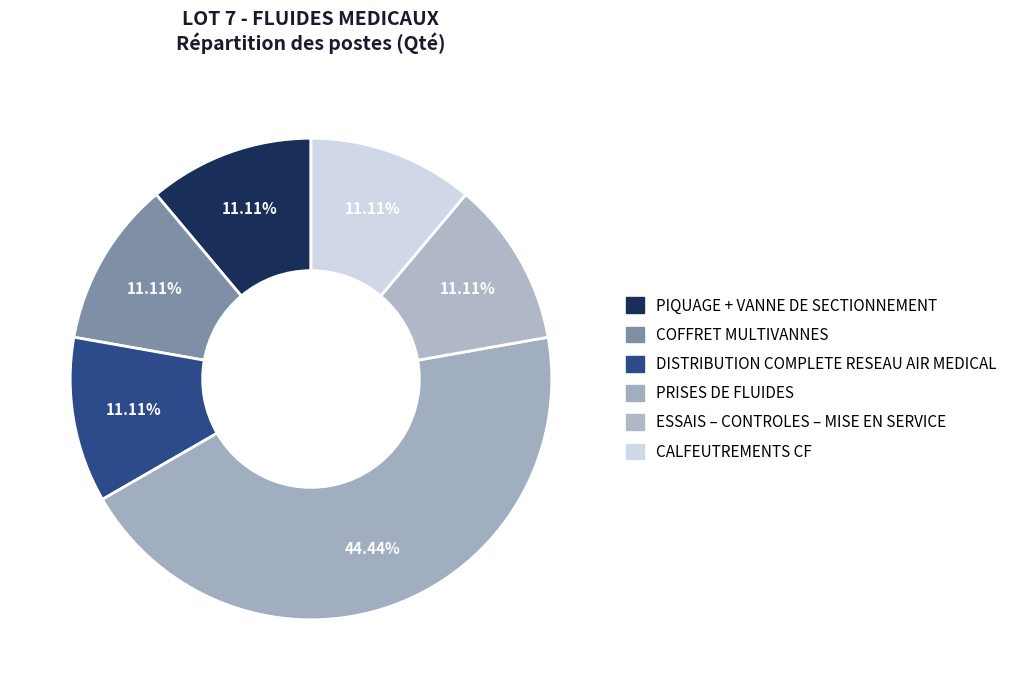

What percentage is the CALFEUTREMENTS CF slice, to the nearest percent?

11%